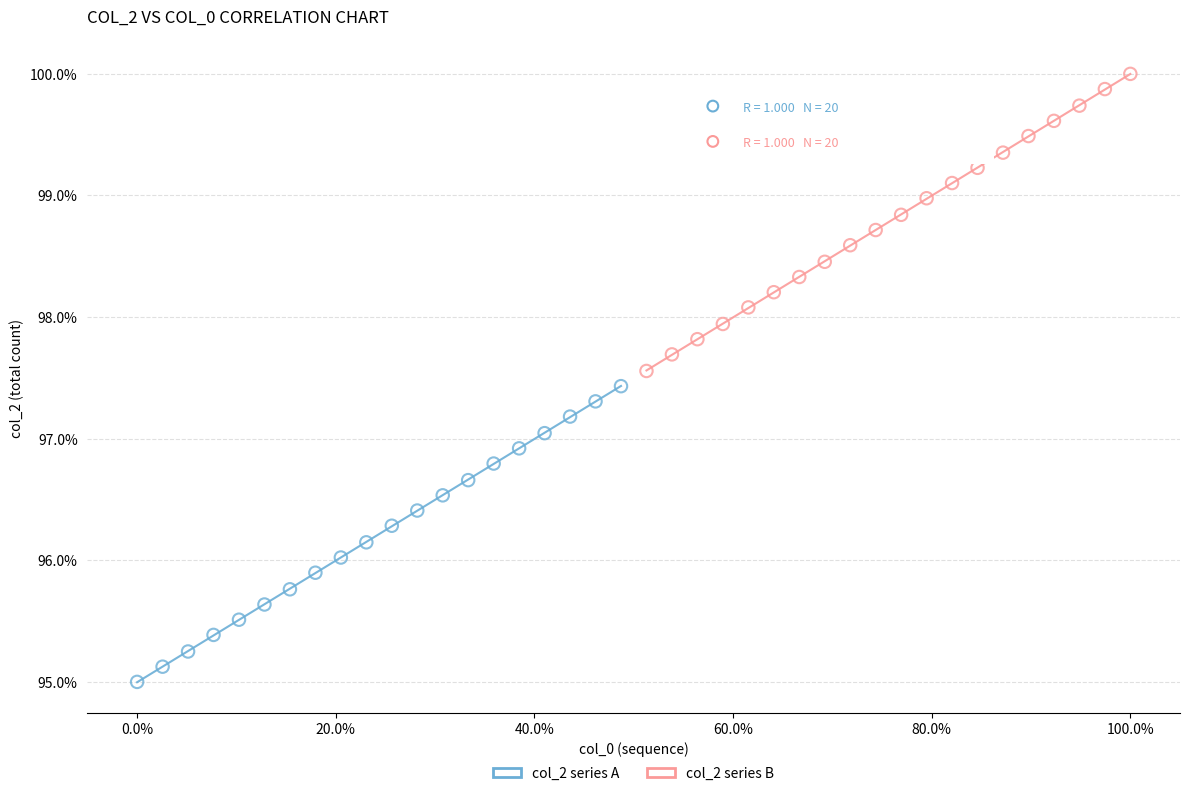

Which series reaches the minimum Y coordinate?

col_2 series A